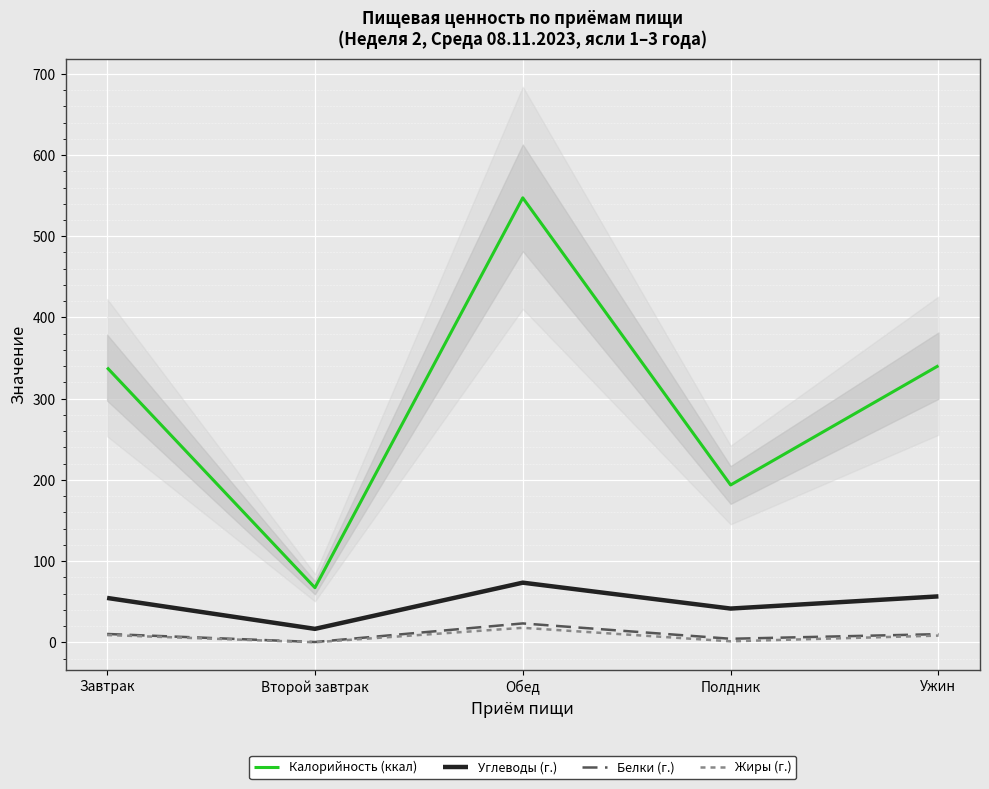

What is the difference between the Калорийность (ккал) values at Завтрак and Второй завтрак?

271.0